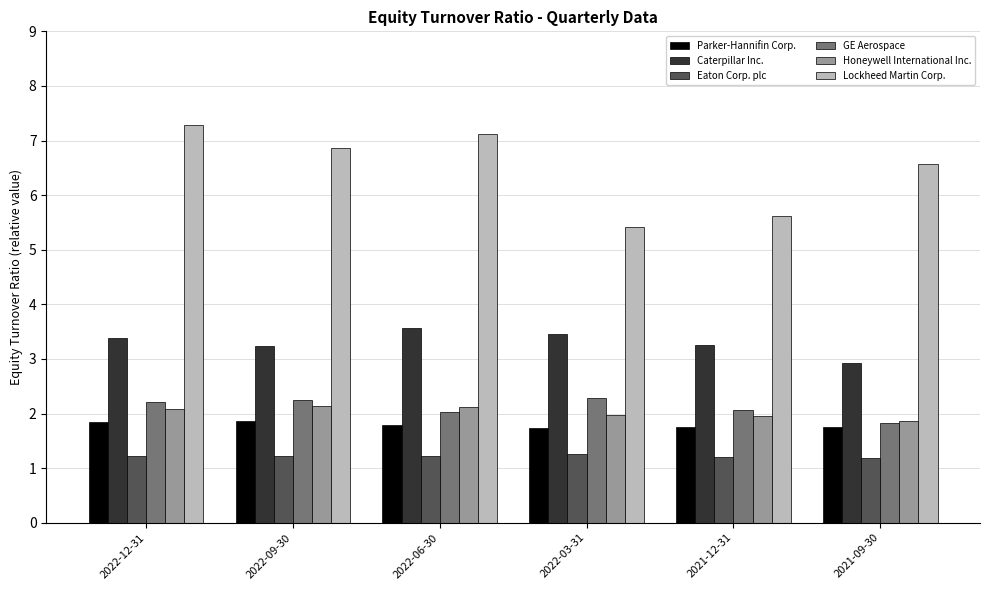

Is it true that Honeywell International Inc. equals 3.7 at 2022-09-30?

False